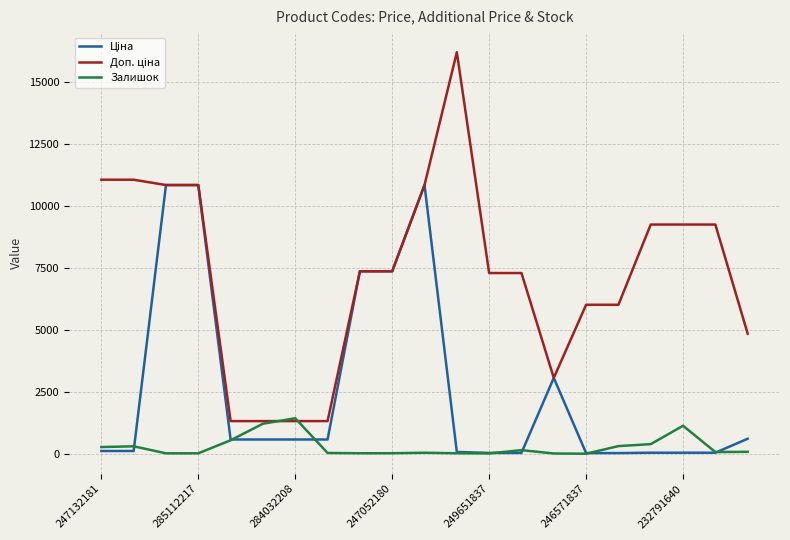

True or false: Залишок has more than 2 interior local peaks.

True